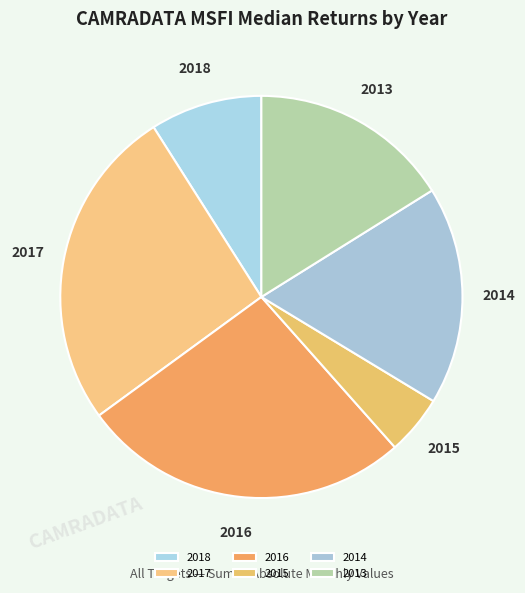

Does 2016 account for over 50% of the chart?

No